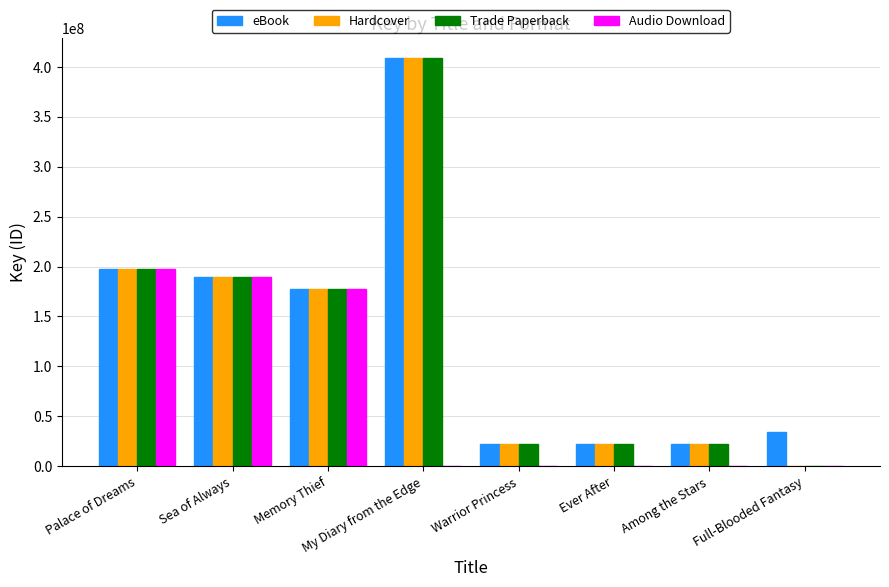

What are all the series names shown in the legend?

eBook, Hardcover, Trade Paperback, Audio Download